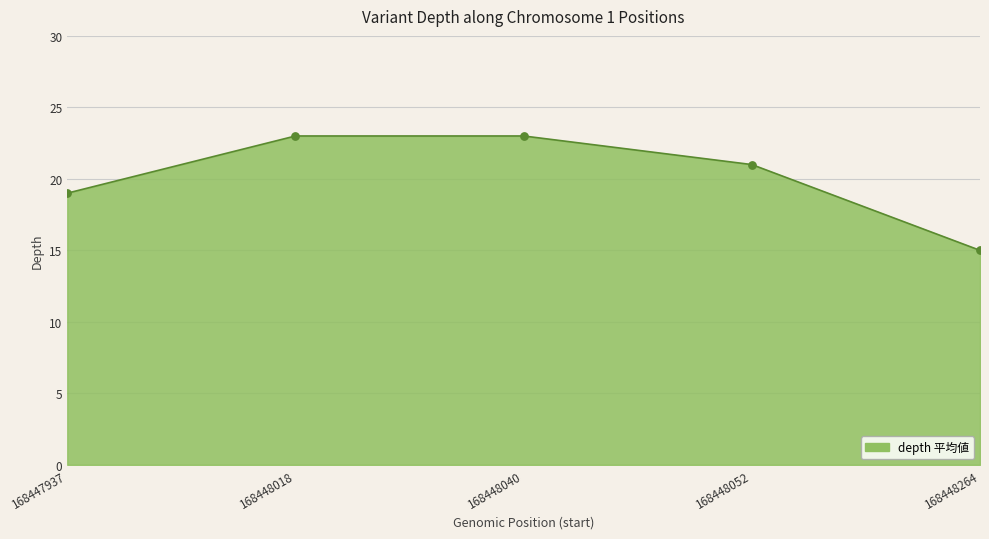

Between 168447937 and 168448040, which is larger?

168448040